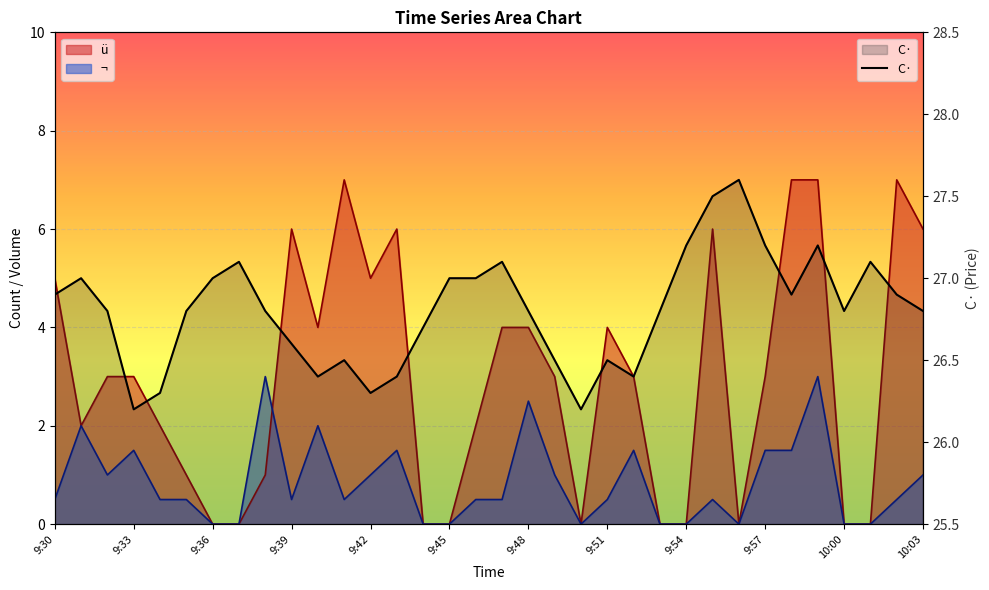

At which label does ü first exceed 3?

9:30